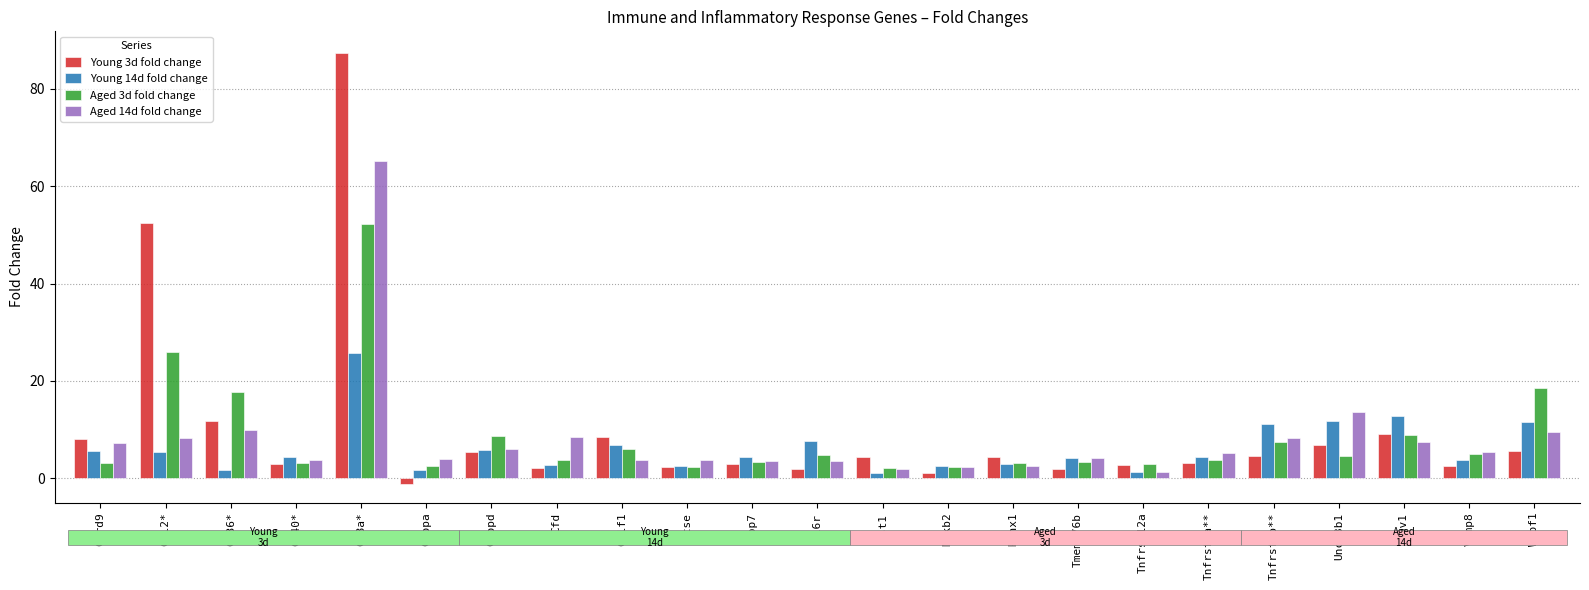

At which category is the sum across all series the highest?

Cd8a*